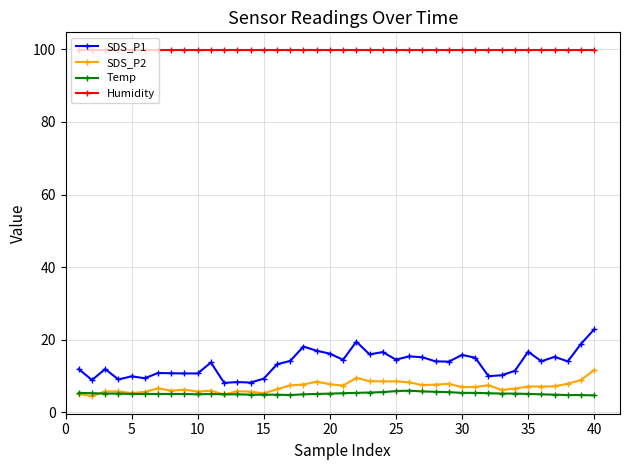

Which series has the widest spread of values?

SDS_P1